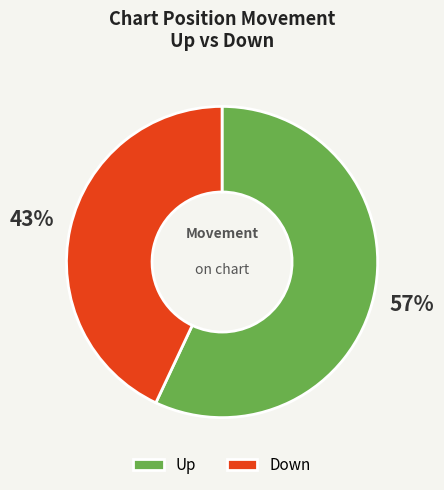

Which has a higher value, Up or Down?

Up